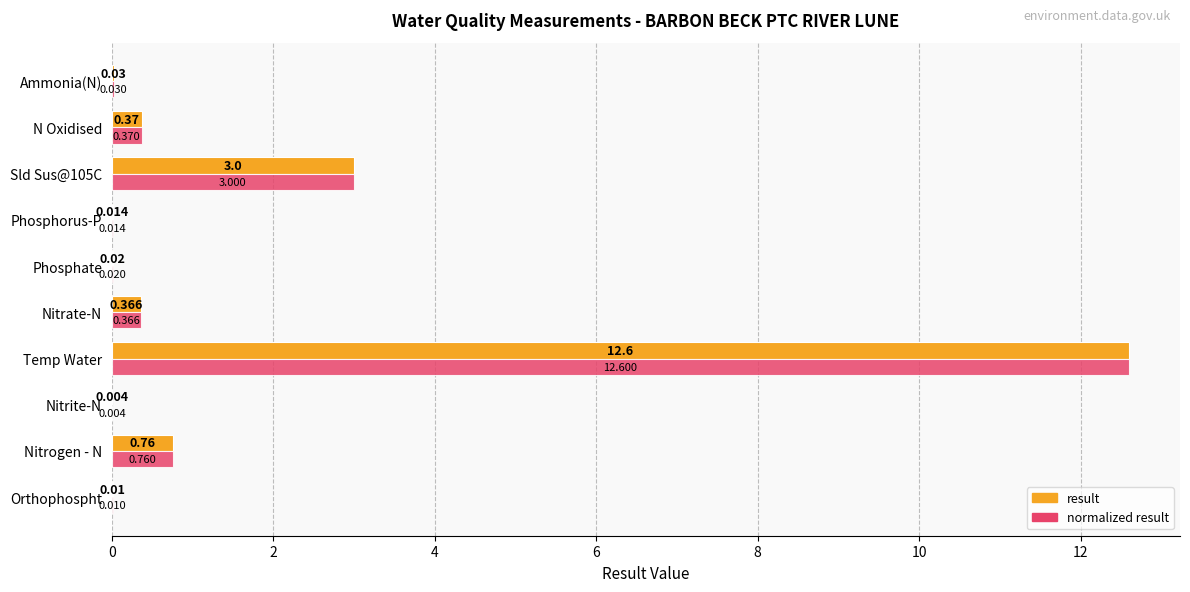

At which label does result reach its peak?

Temp Water